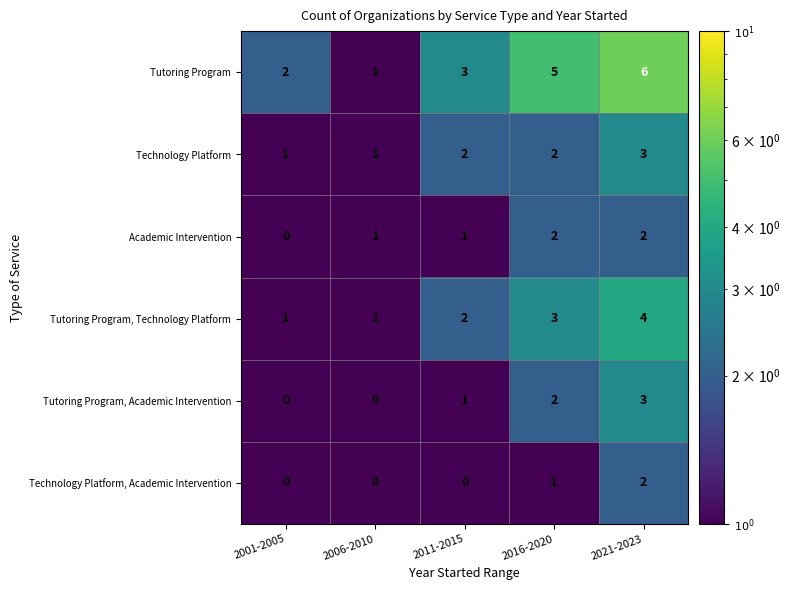

Which series has the largest total across all categories?

Tutoring Program